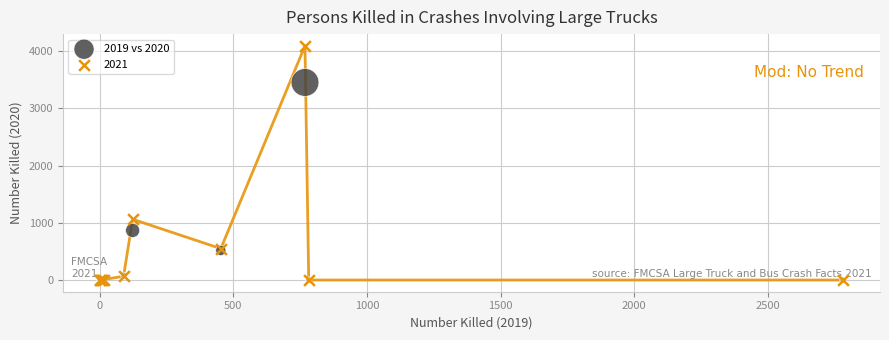

Across all series, what Y value is closest to 2046?

1062